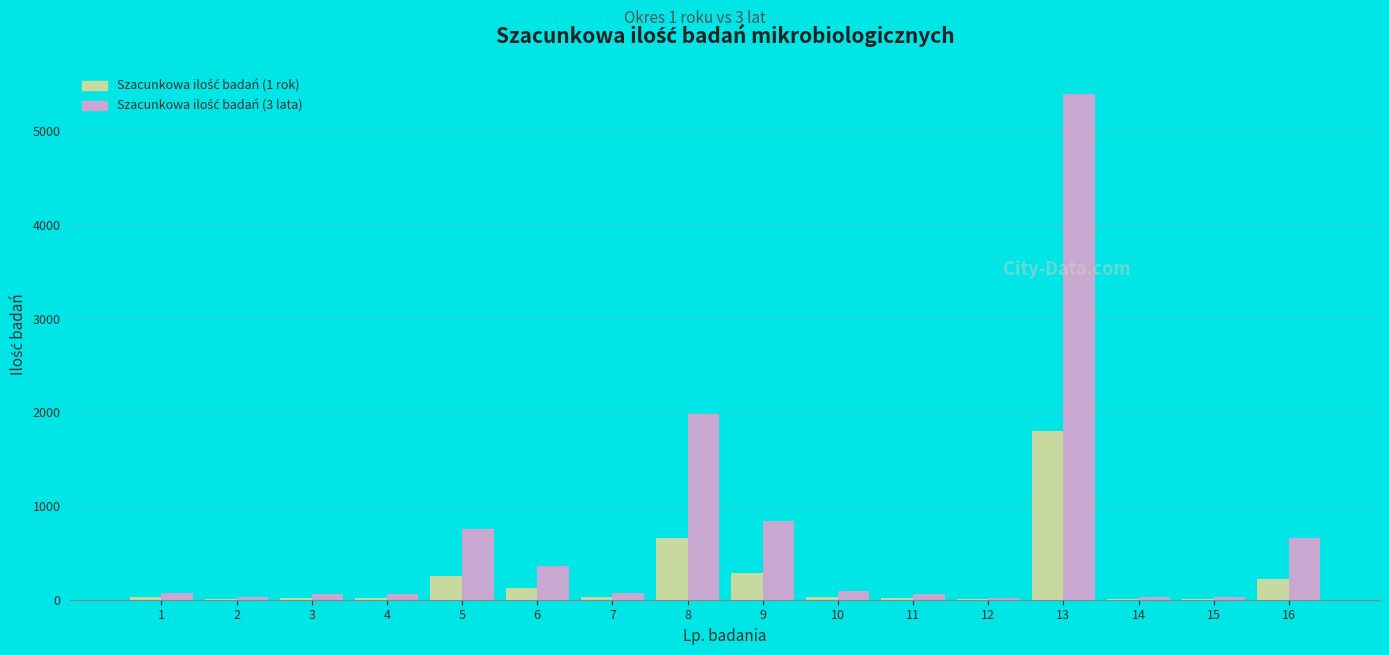

What is the maximum value shown in the chart?

5400